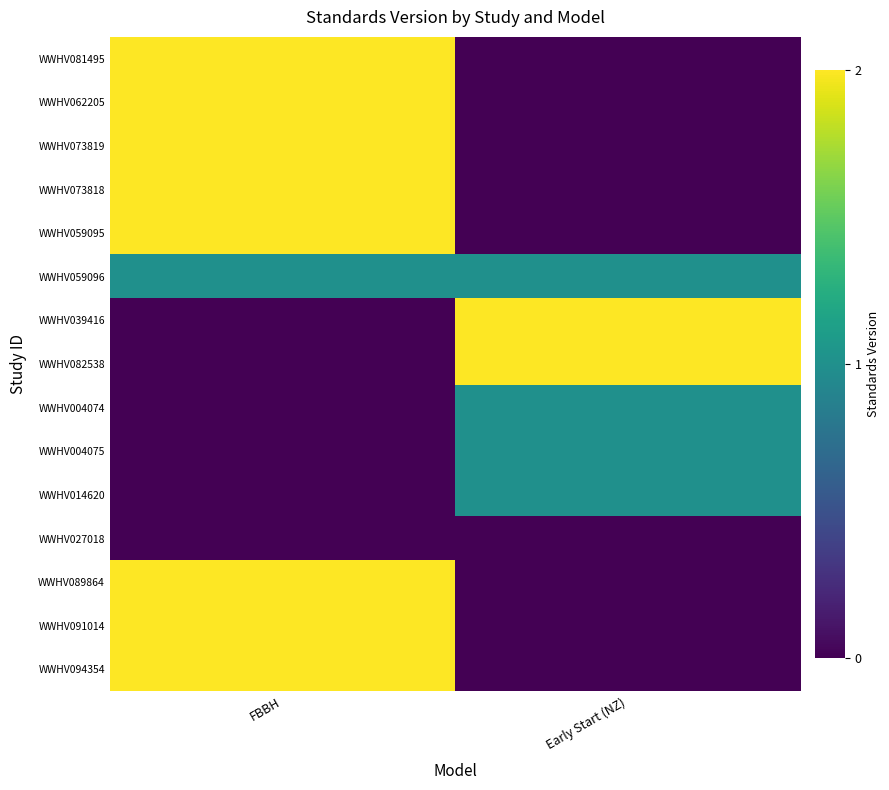

How many data points does each series have?

2